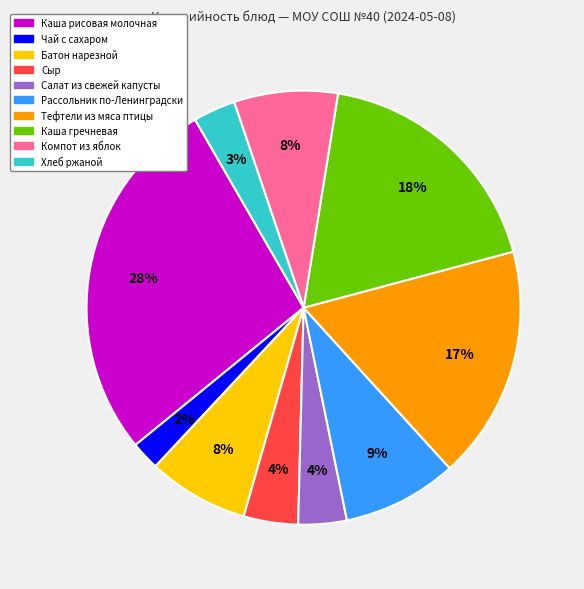

How many slices are in this pie chart?

10